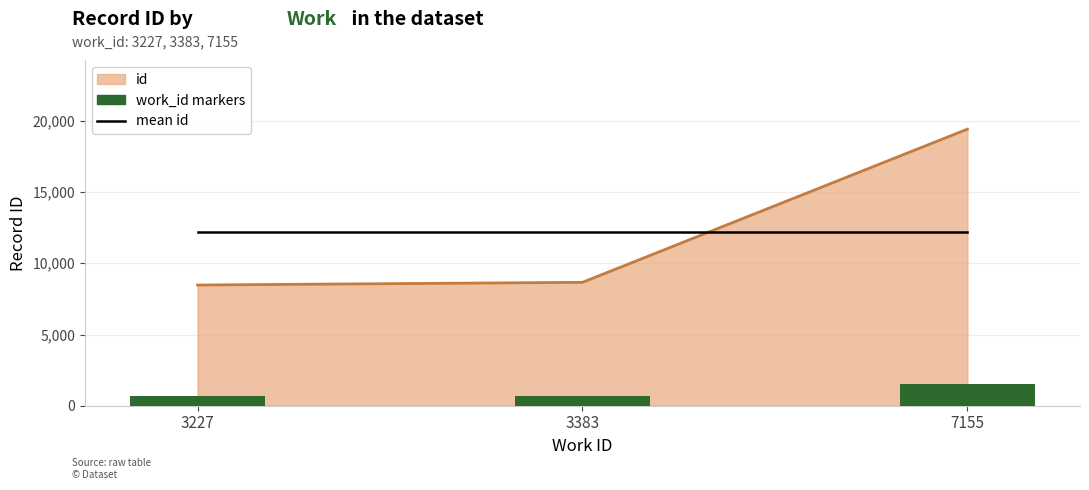

Is it true that mean id equals 17566.6 at 7155?

False